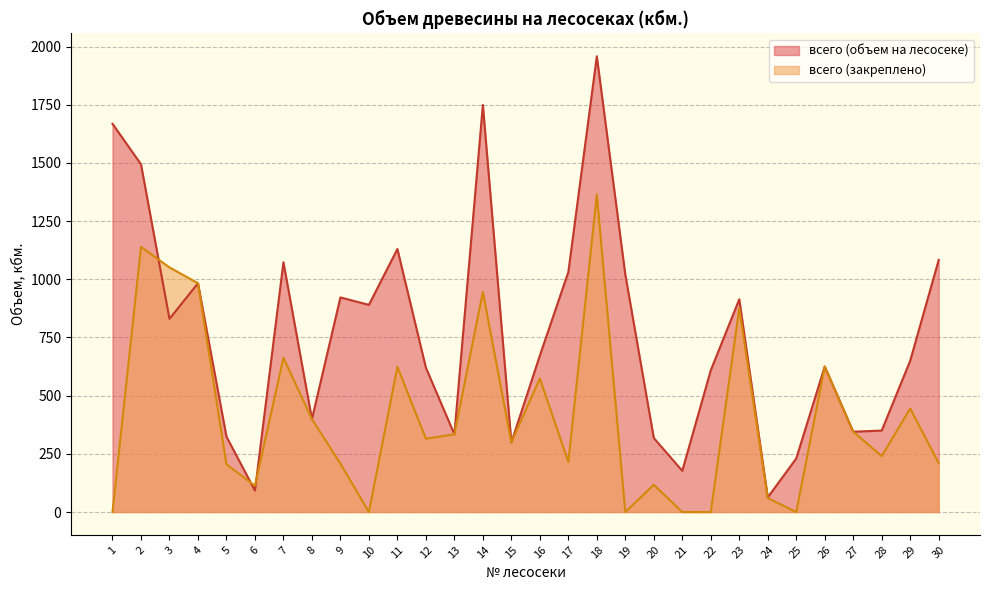

Rank the categories by всего (закреплено) value from lowest to highest.

1, 10, 19, 21, 22, 25, 24, 6, 20, 5, 9, 30, 17, 28, 15, 12, 13, 27, 8, 29, 16, 11, 26, 7, 23, 14, 4, 3, 2, 18